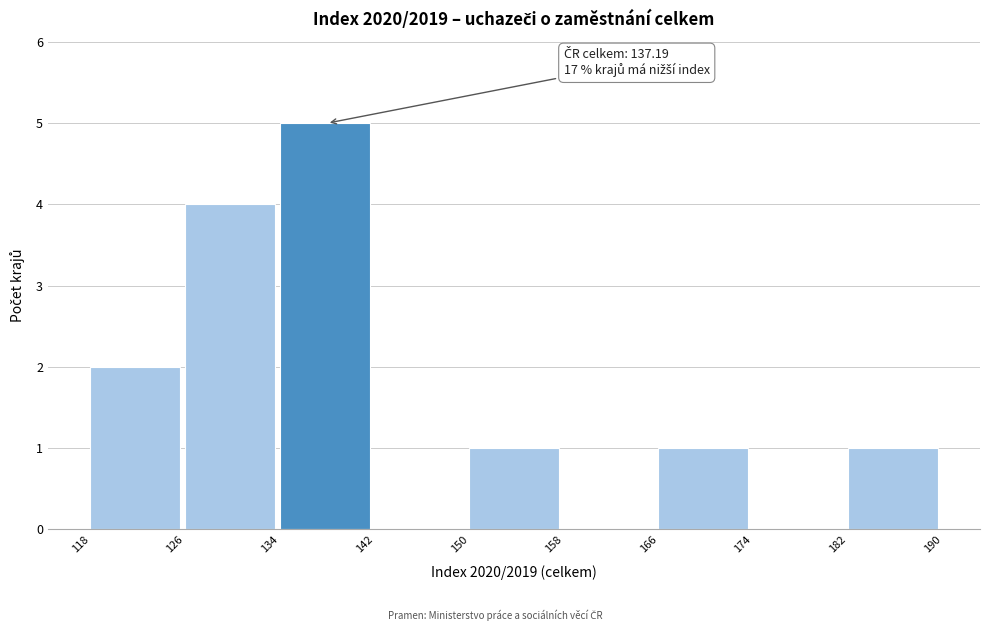

Which range on the x-axis has the tallest bar?

134 to 142